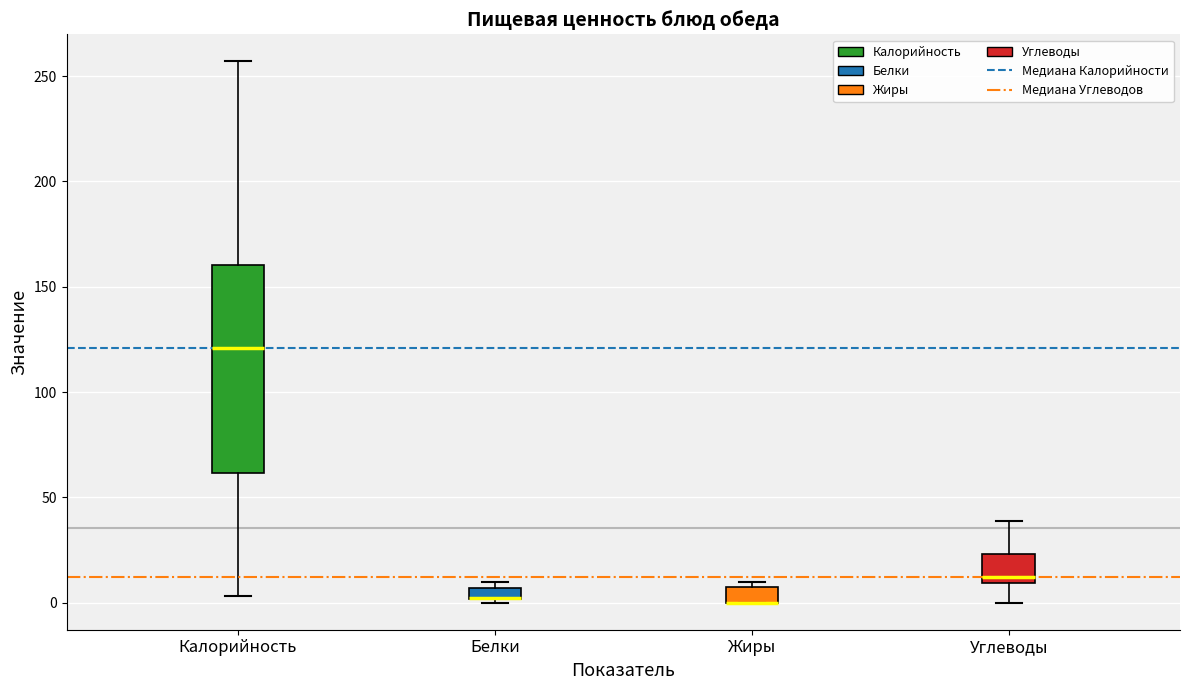

Comparing the boxes themselves (not the whiskers), which one is the tallest?

Калорийность